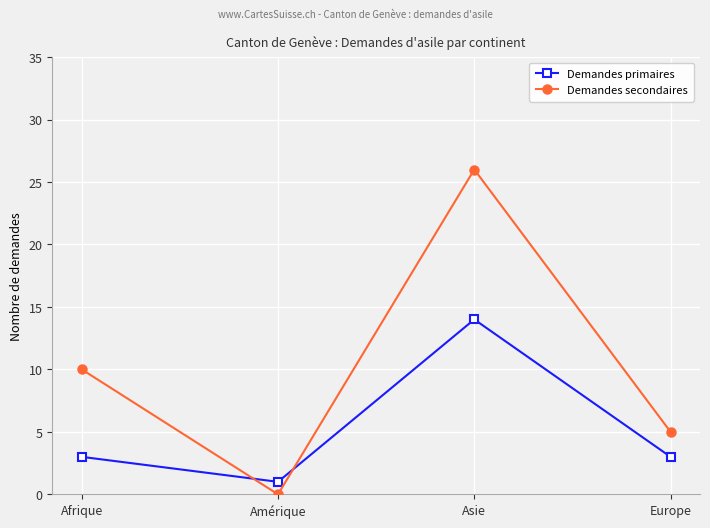

True or false: Demandes secondaires has more than 0 interior local peaks.

True